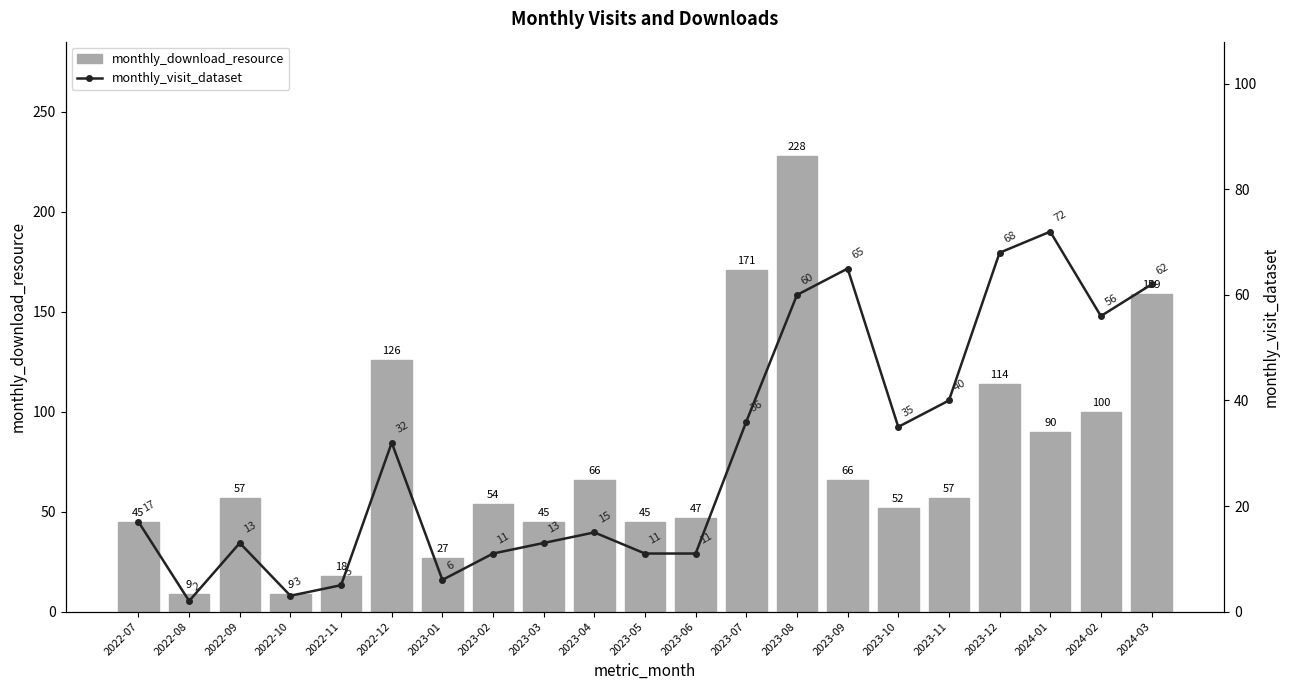

What is the maximum value shown in the chart?

228